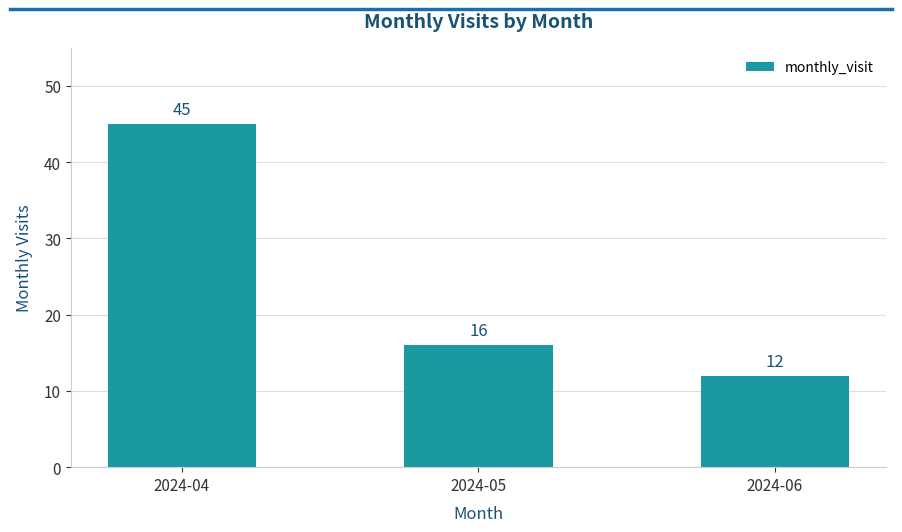

What is the maximum value shown in the chart?

45